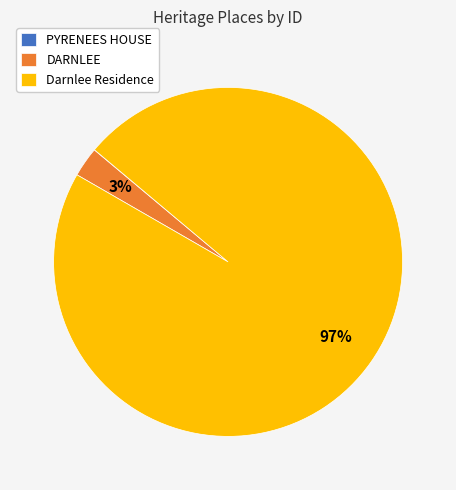

Is Darnlee Residence the majority of the pie?

Yes